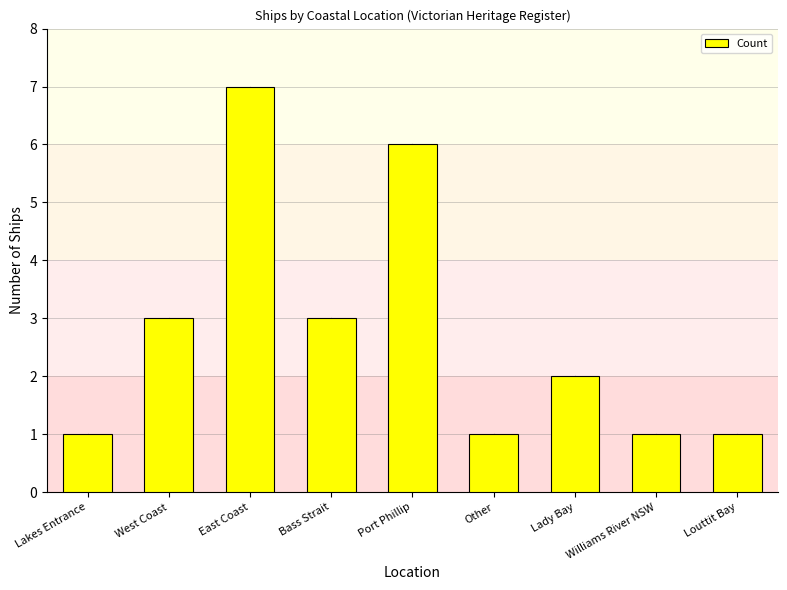

What is the difference between the second highest and minimum values?

5